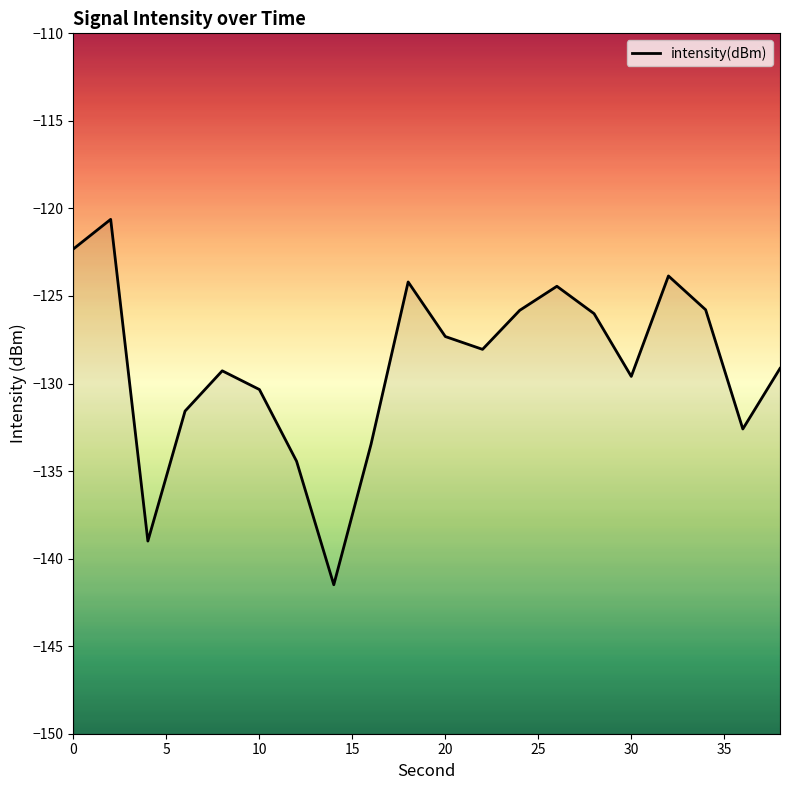

How many interior local peaks (higher than both neighbors) does the data have?

5